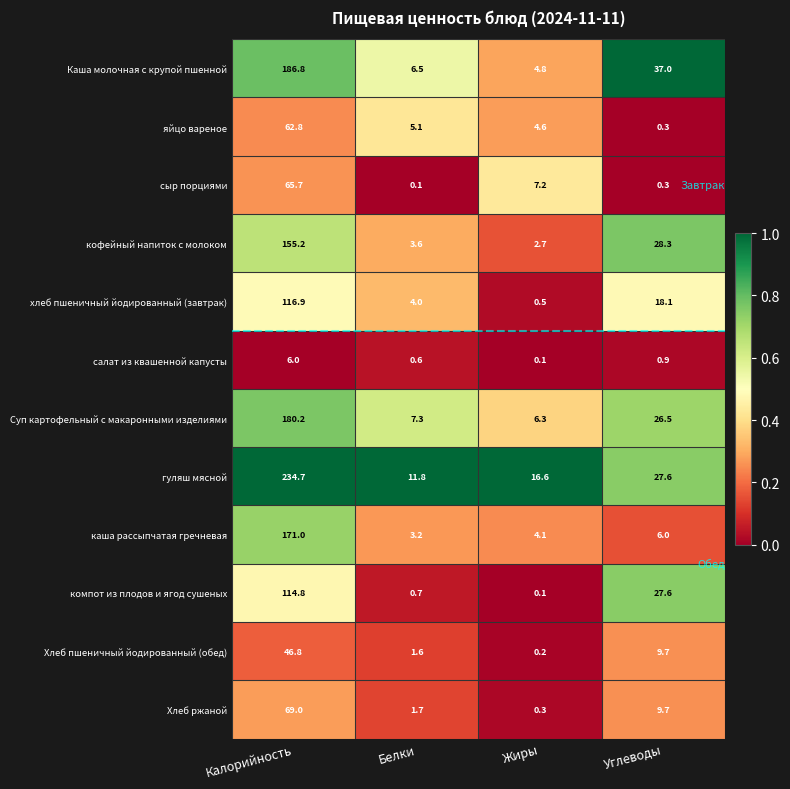

What is the sum of the каша рассыпчатая гречневая values at Углеводы and Калорийность?

177.0